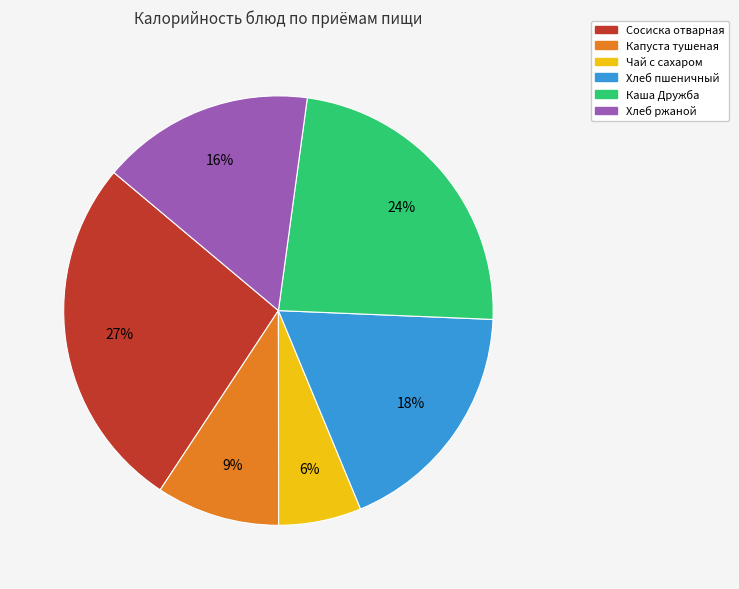

Is it true that Сосиска отварная is 27% of the pie?

True